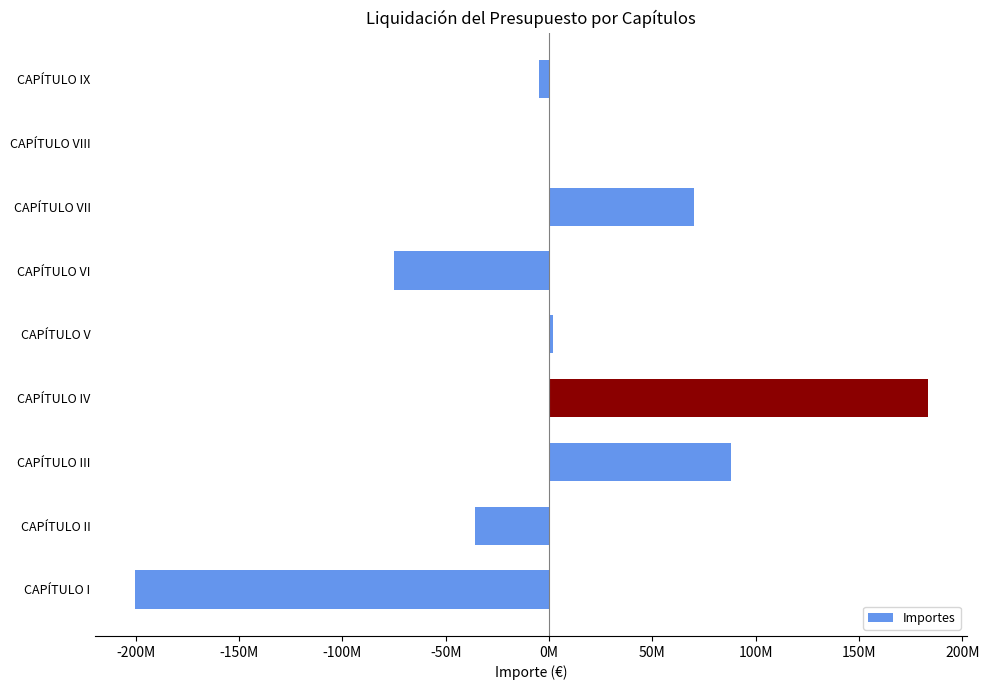

Does the chart contain any negative values?

Yes